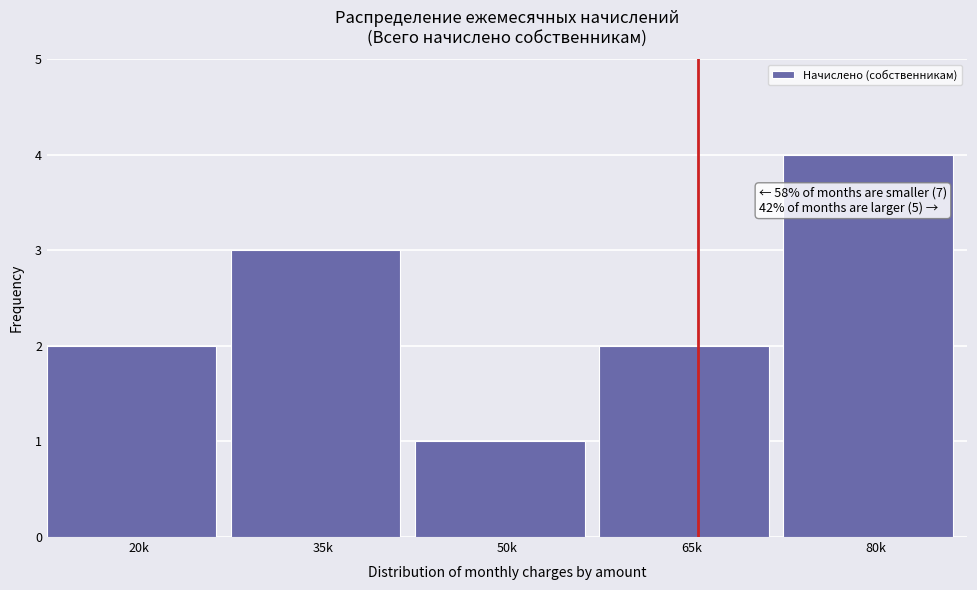

Reading right to left, extract all data points from this chart.

4	2	1	3	2